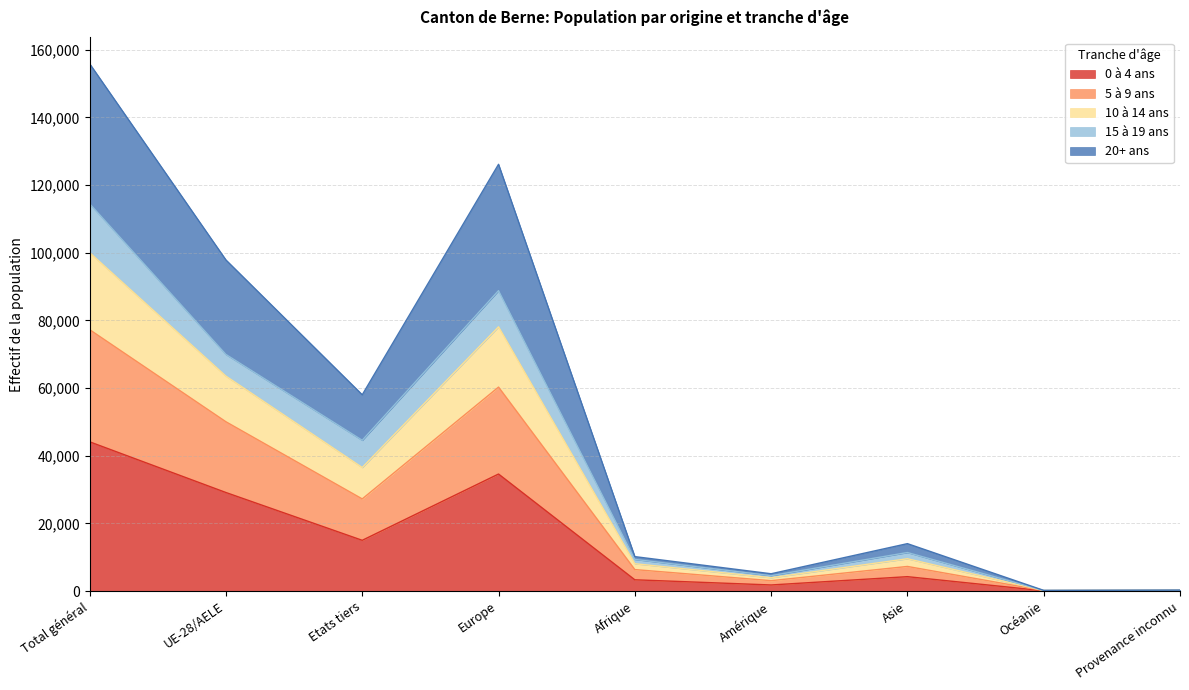

Which series has the widest spread of values?

20+ ans